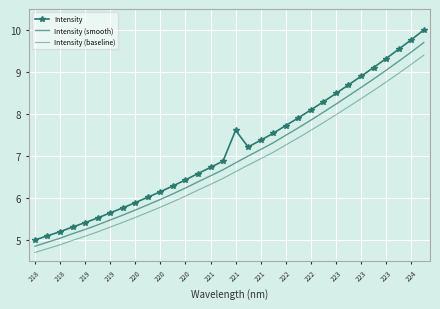

What is the label of the 10th point from the left?

221